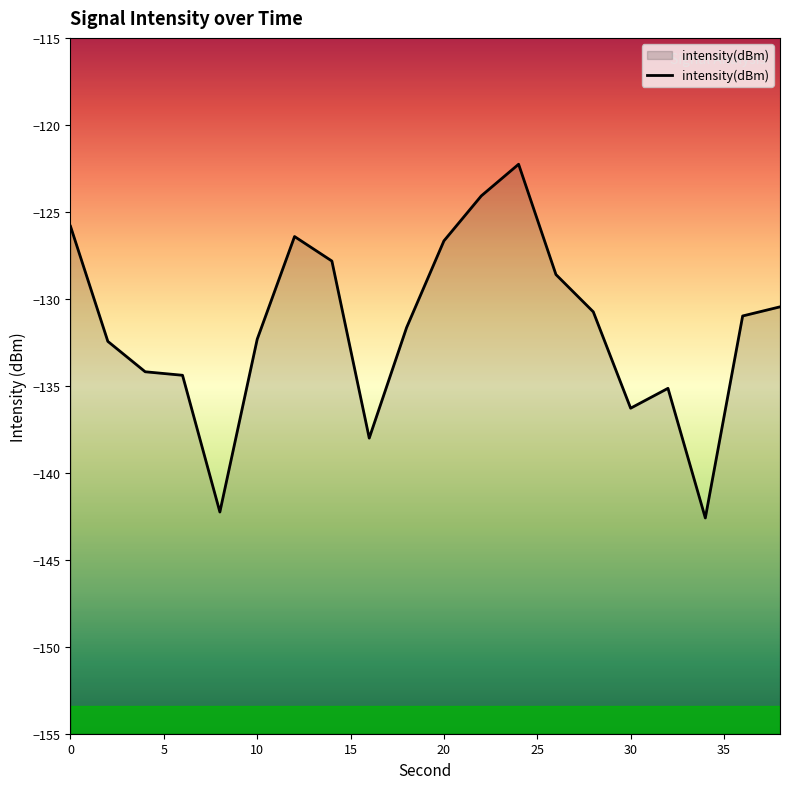

The chart shows a value of -223.4 at 0. True or false?

False